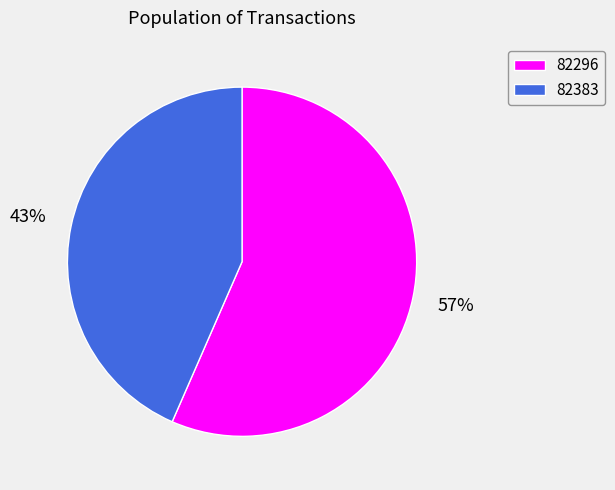

Which slice is the largest?

82296